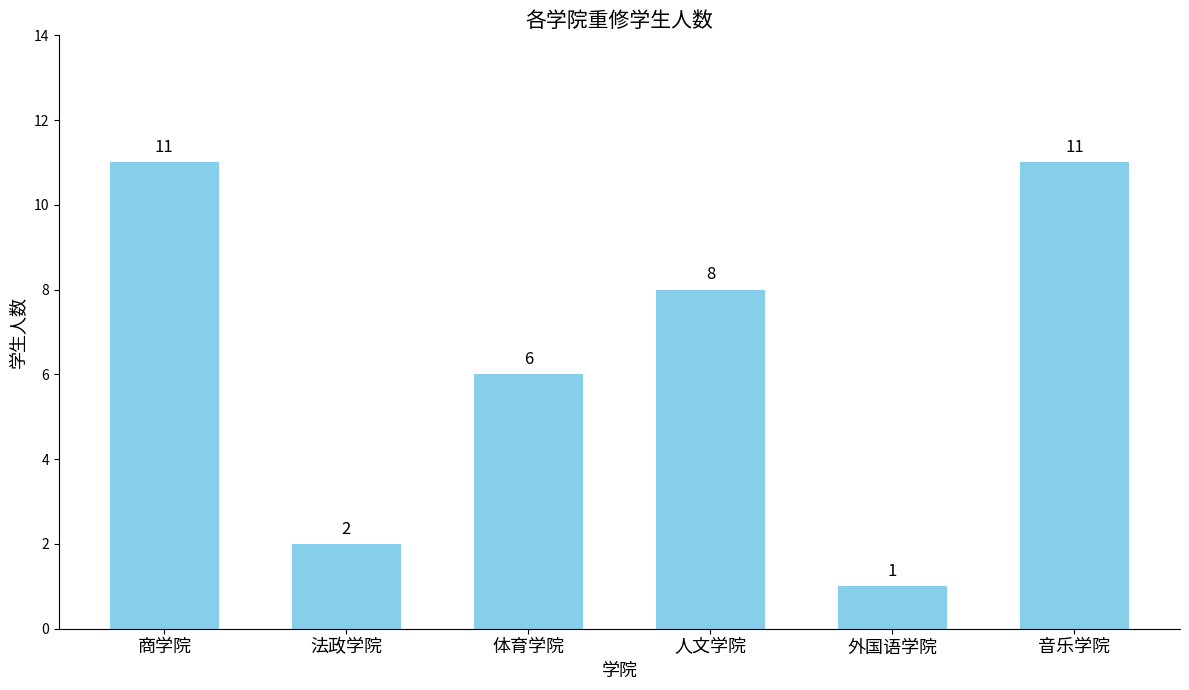

Reading right to left, list all the values displayed in this chart.

11	1	8	6	2	11